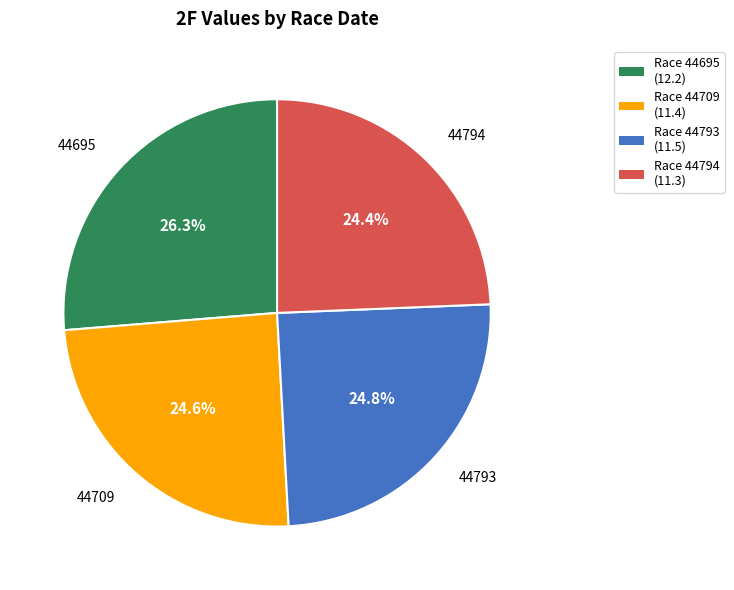

How many segments does this pie chart have?

4